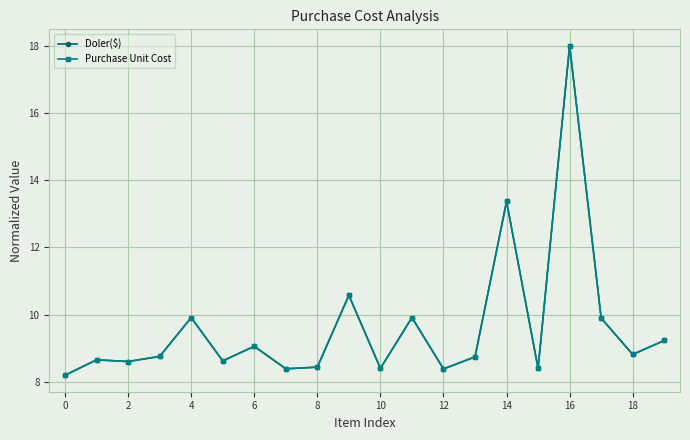

Does the chart have visible grid lines?

Yes